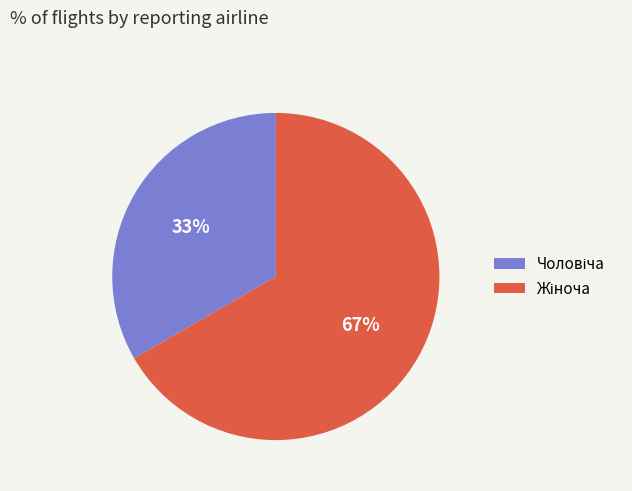

How many slices are in this pie chart?

2